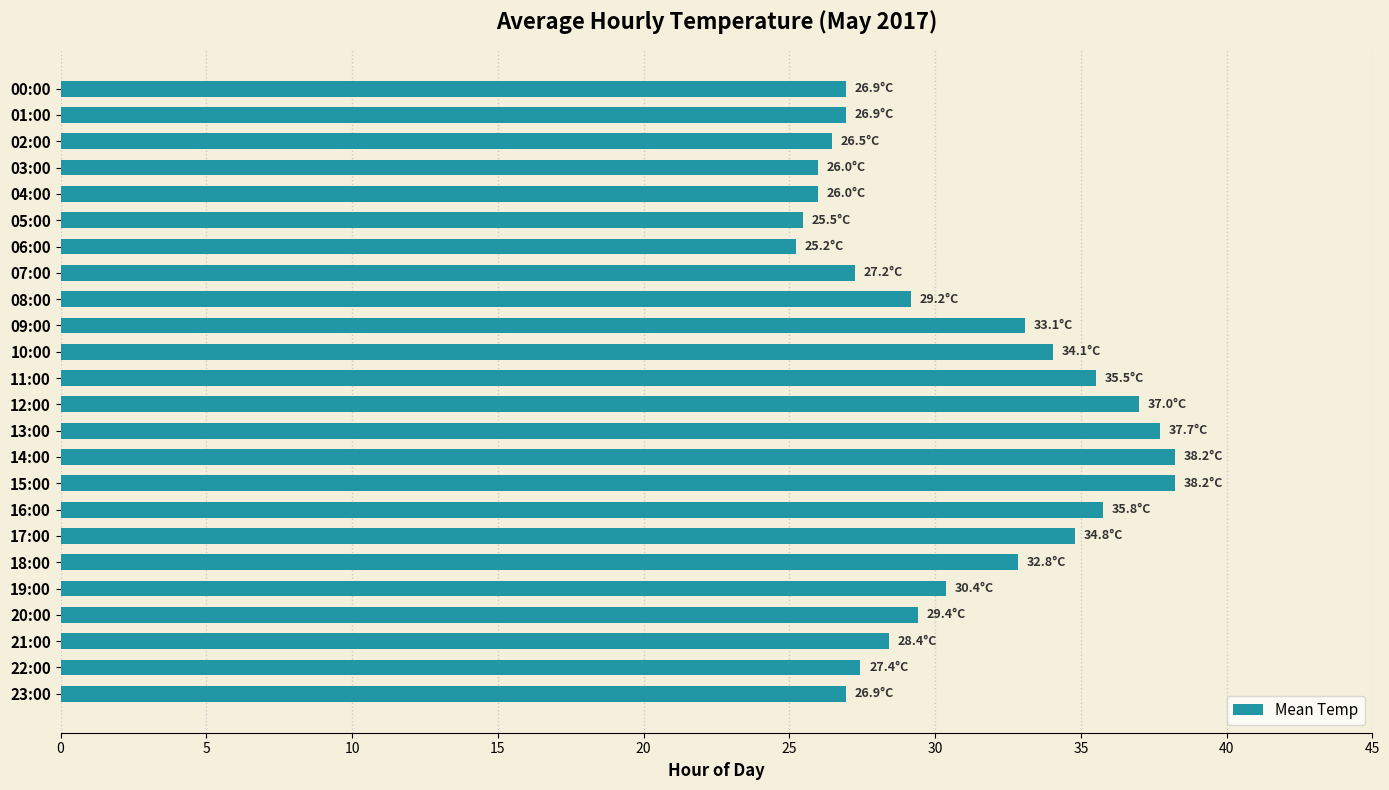

What is the maximum value shown in the chart?

38.2